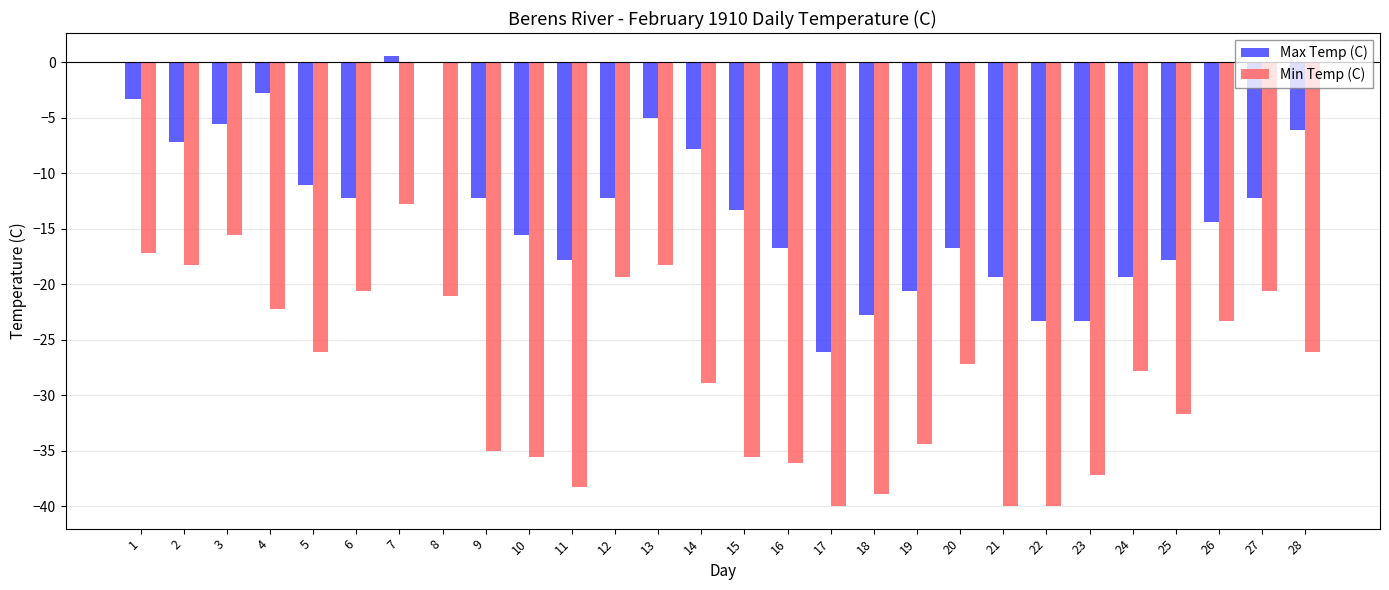

Read the Max Temp (C) value at 26.

-14.4